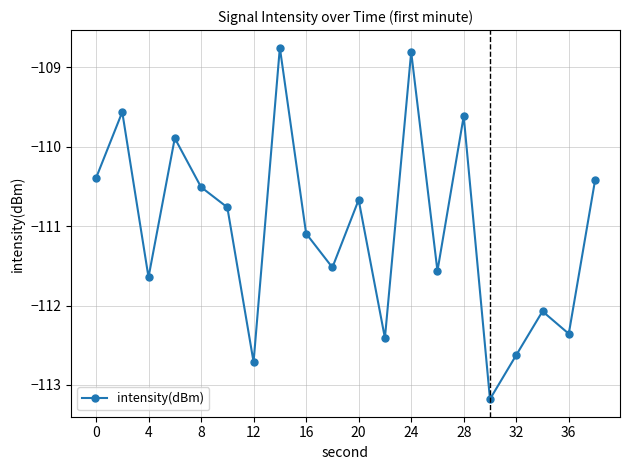

What is the smallest value displayed?

-113.2